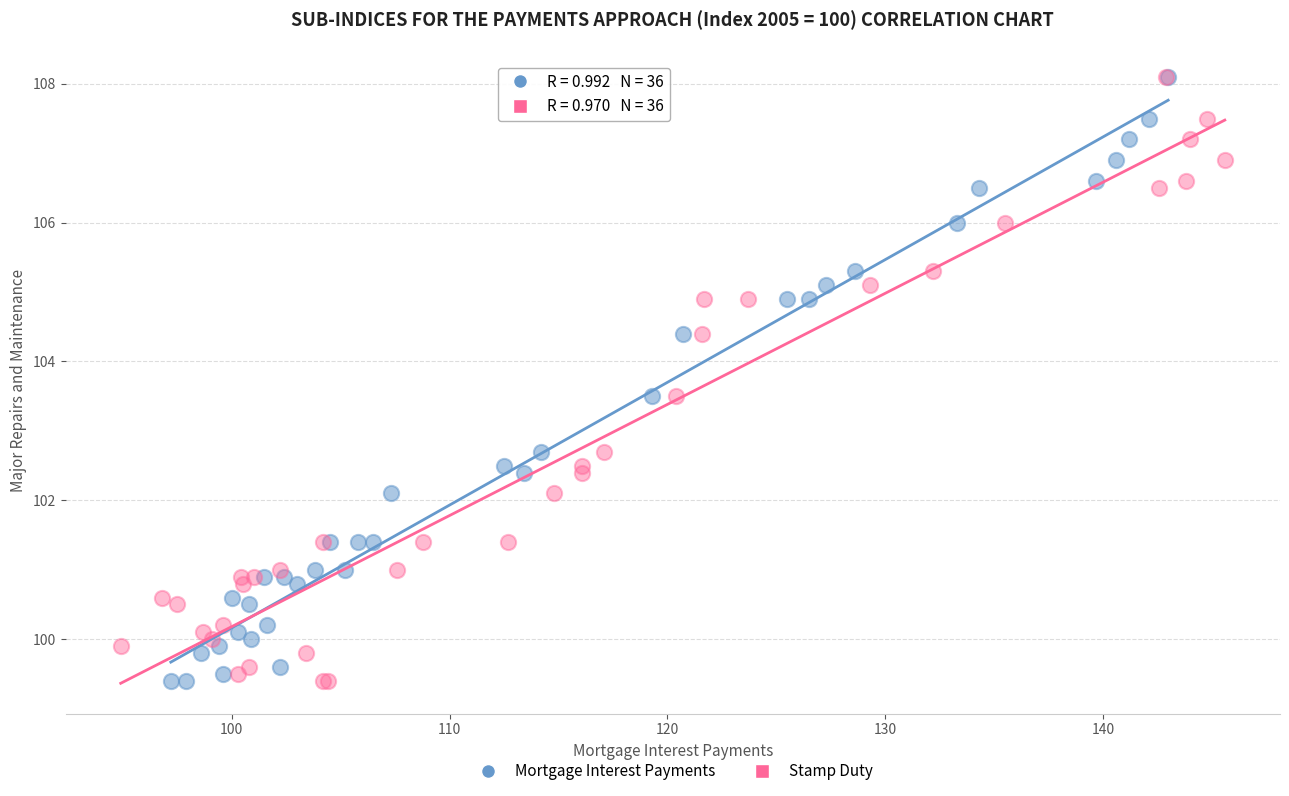

What are all the series names shown in the legend?

Mortgage Interest Payments, Stamp Duty